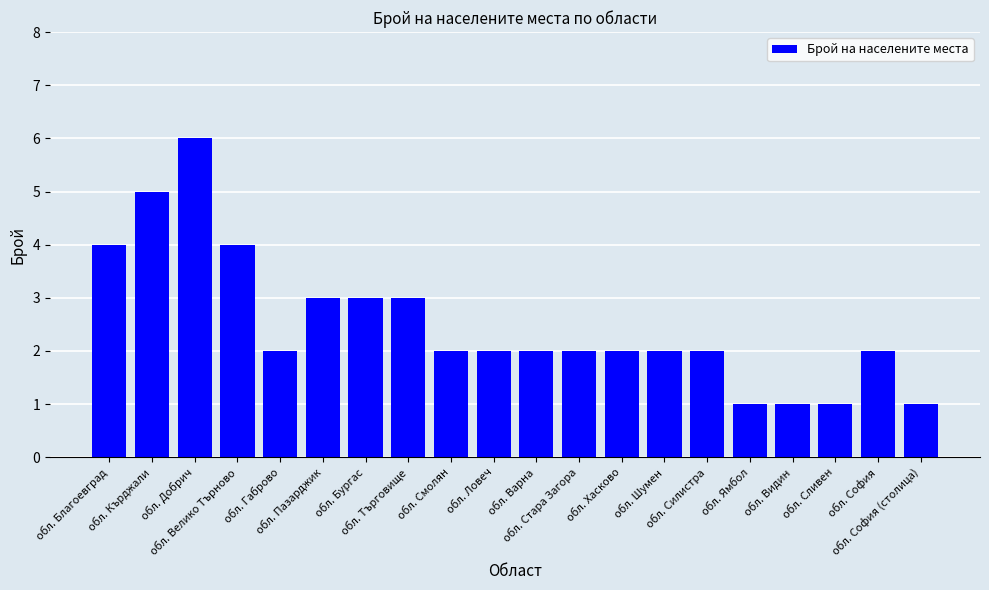

What is the maximum value shown in the chart?

6